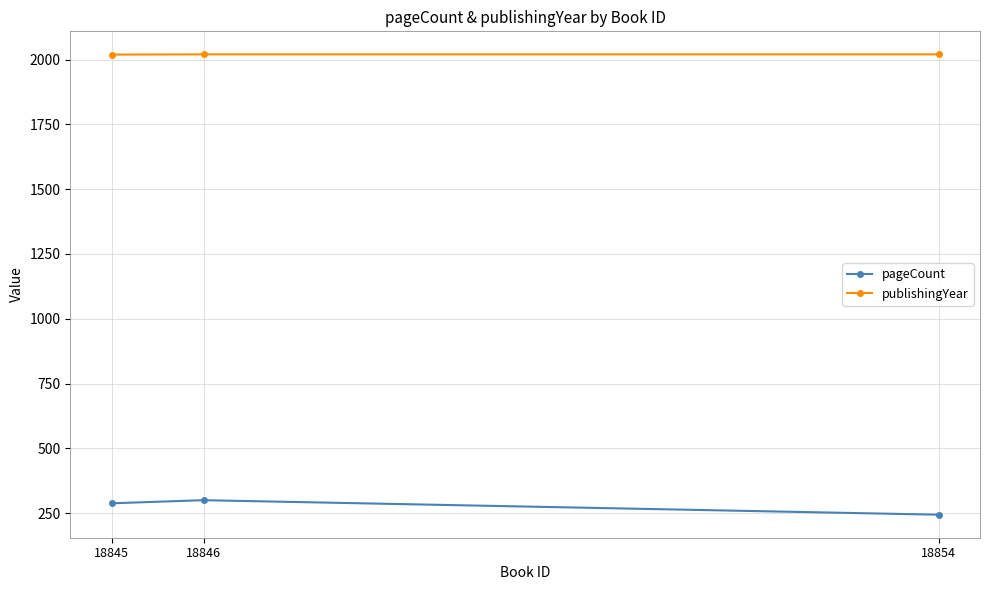

What is the difference between the highest and lowest values at 18846?

1720